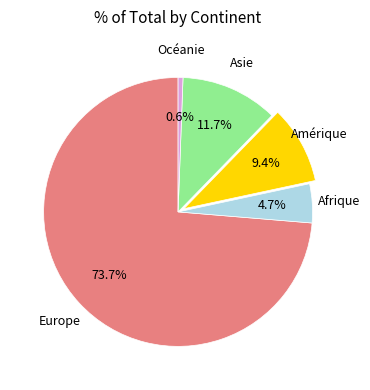

Count the number of slices in the pie.

5